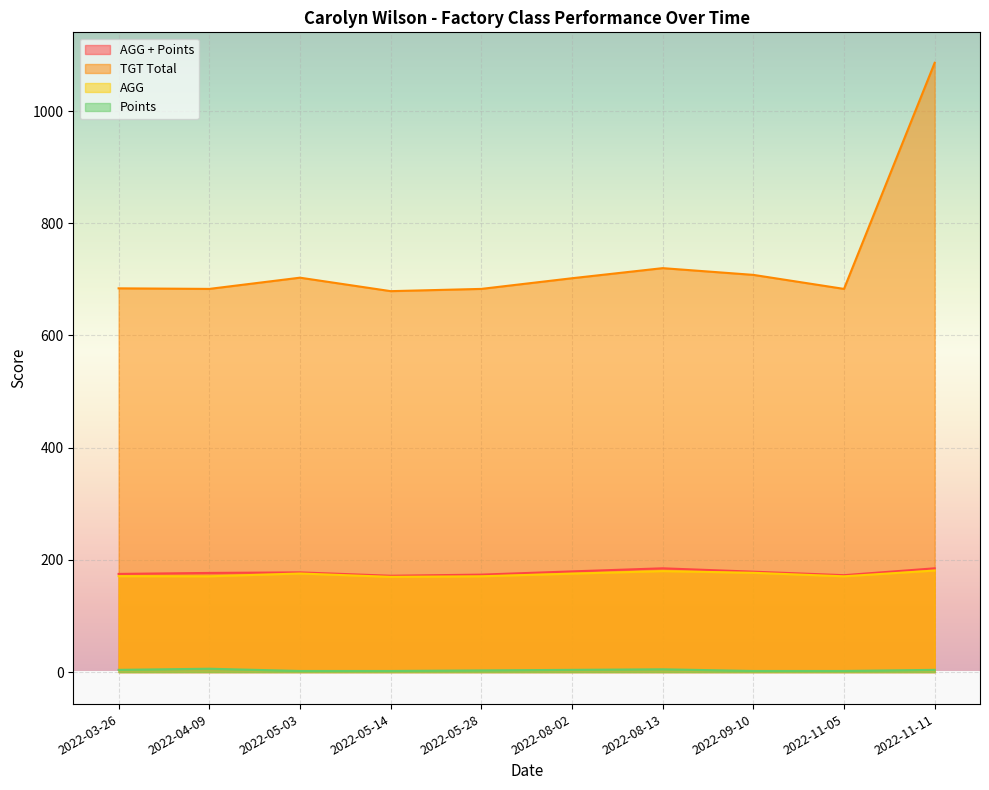

What is the spread (max minus min) of values at 2022-05-28?

680.0